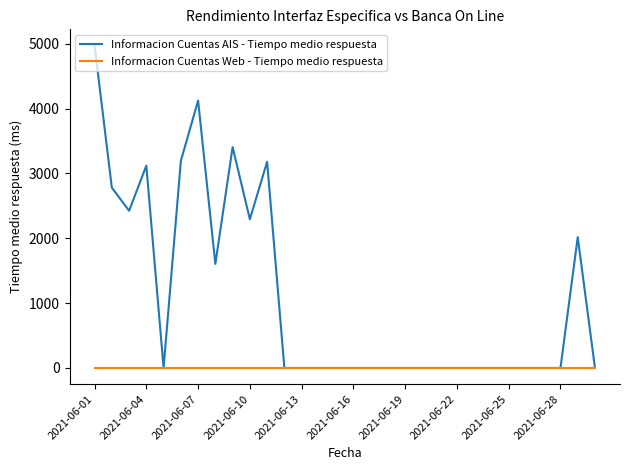

List the series in order of their peak value, lowest first.

Informacion Cuentas Web - Tiempo medio respuesta, Informacion Cuentas AIS - Tiempo medio respuesta